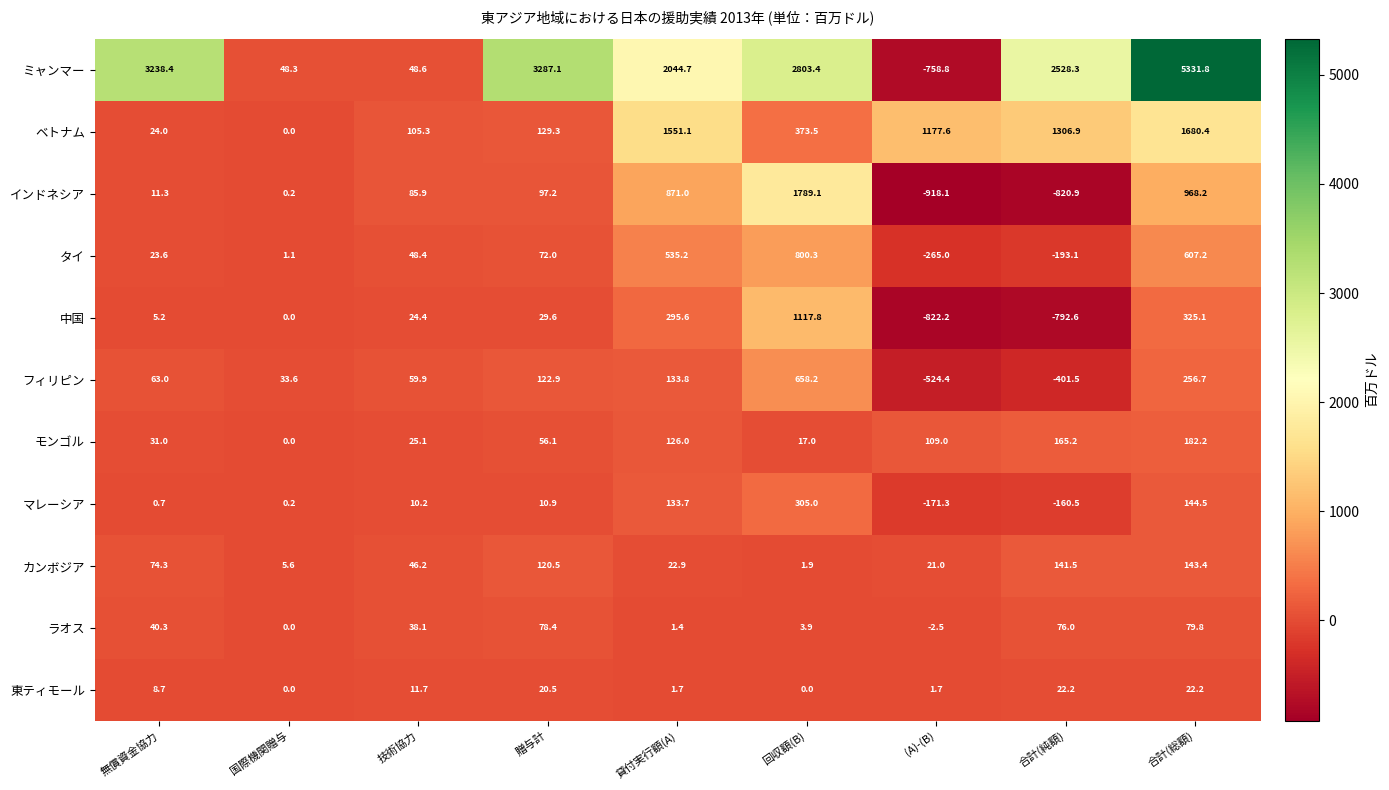

Which series has the largest range (max minus min)?

ミャンマー